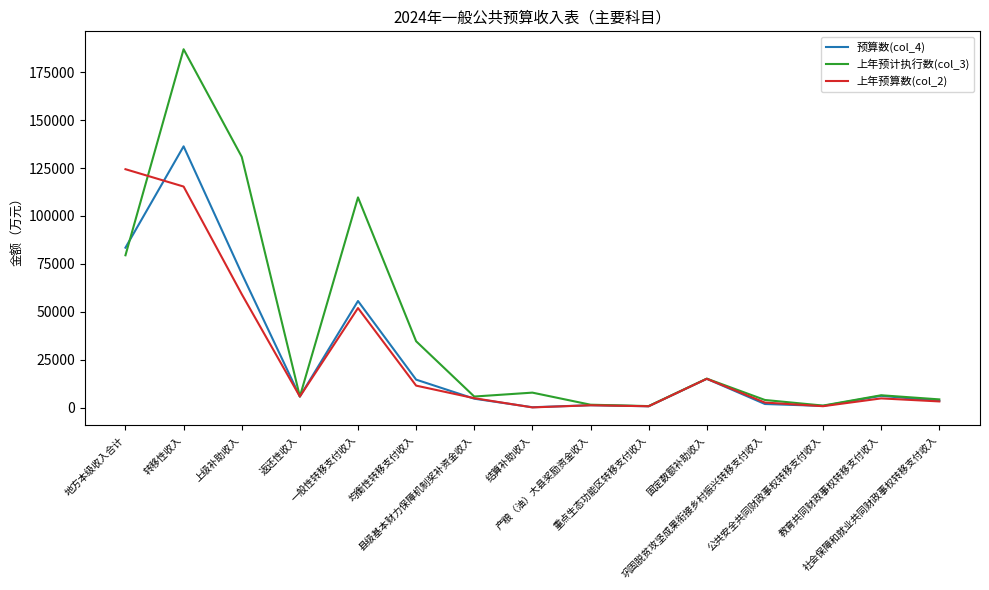

How many lines are shown in the chart?

3